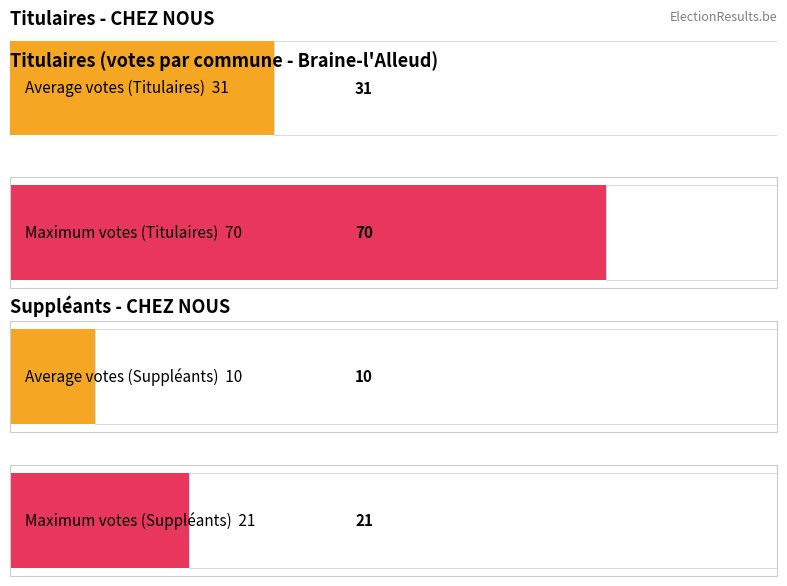

How many distinct data groups are displayed?

2